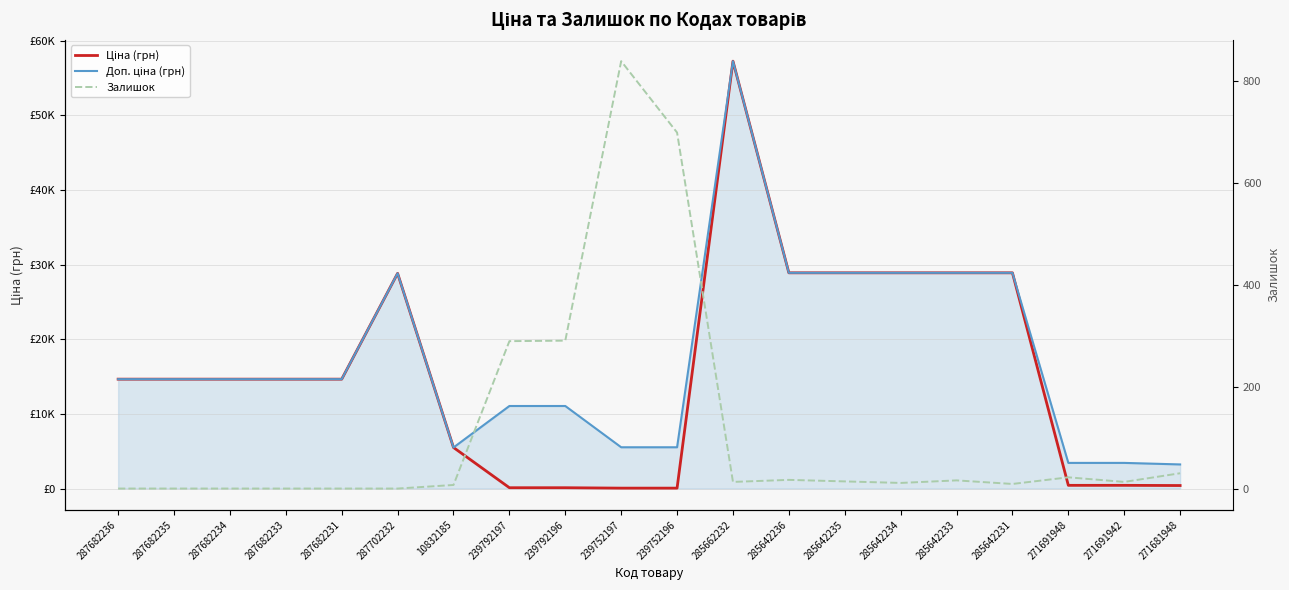

What is the label of the 6th point from the right?

285642234